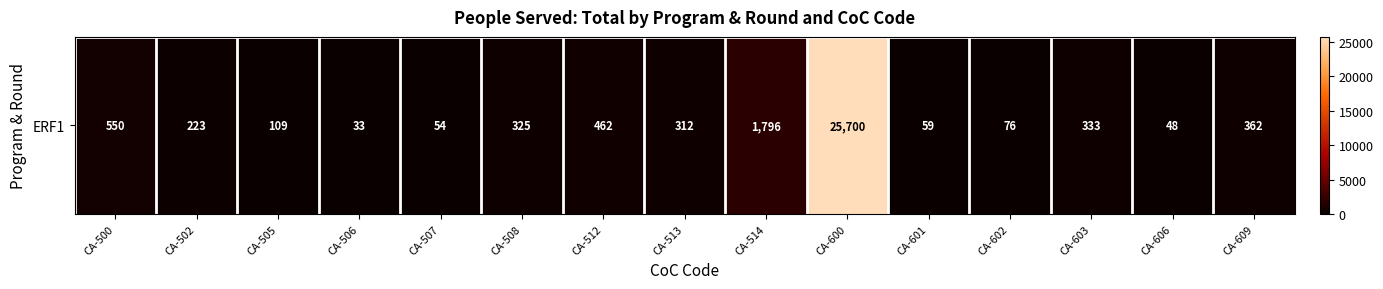

List the labels in order of value, largest first.

CA-600, CA-514, CA-500, CA-512, CA-609, CA-603, CA-508, CA-513, CA-502, CA-505, CA-602, CA-601, CA-507, CA-606, CA-506